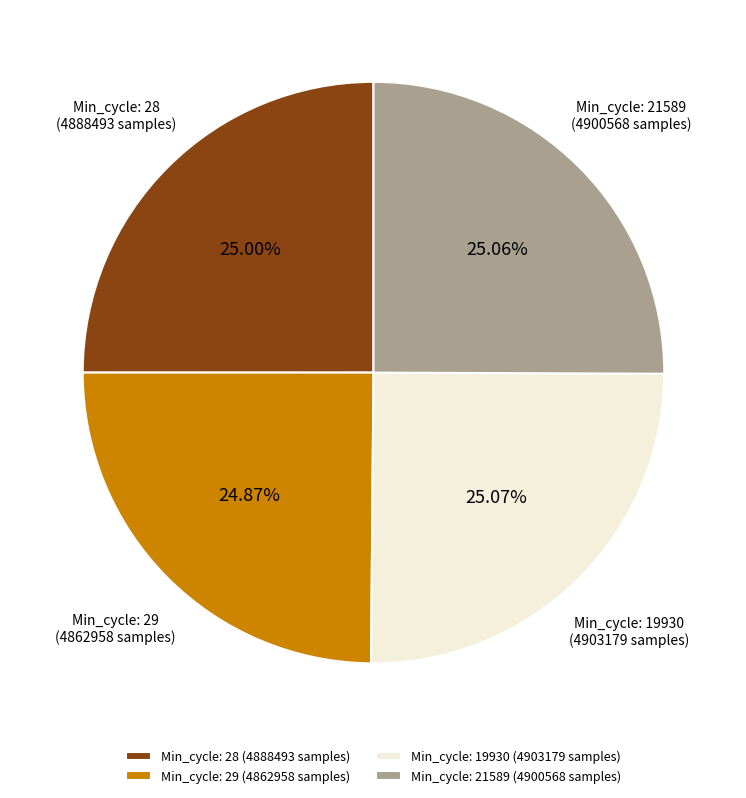

Is there a majority slice in this chart?

No